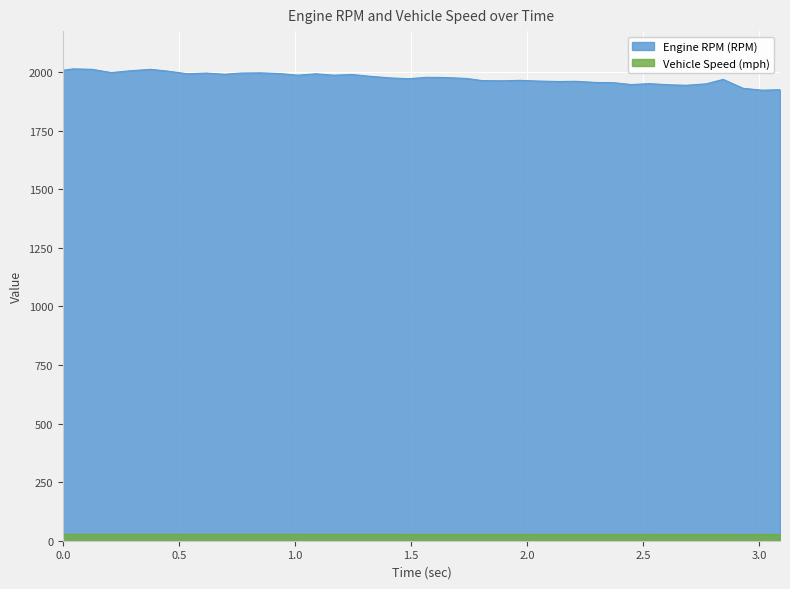

Reading right to left, transcribe all the data shown in this chart.

Engine RPM (RPM): 1925.0	1923.0	1931.0	1969.0	1950.0	1944.0	1946.0	1951.0	1947.0	1955.0	1956.0	1961.0	1960.0	1962.0	1965.0	1963.0	1964.0	1973.0	1977.0	1978.0	1972.0	1975.0	1982.0	1990.0	1987.0	1993.0	1987.0	1994.0	1997.0	1996.0	1991.0	1996.0	1993.0	2005.0	2012.0	2006.0	1998.0	2012.0	2014.0	2008.0
Vehicle Speed (mph): 26.6	26.7	26.6	26.7	26.7	26.7	26.7	26.8	26.8	26.9	26.9	26.9	26.9	26.9	27.0	27.0	27.1	27.1	27.1	27.1	27.1	27.2	27.3	27.3	27.3	27.3	27.4	27.4	27.4	27.4	27.5	27.5	27.5	27.5	27.5	27.5	27.6	27.6	27.6	27.6